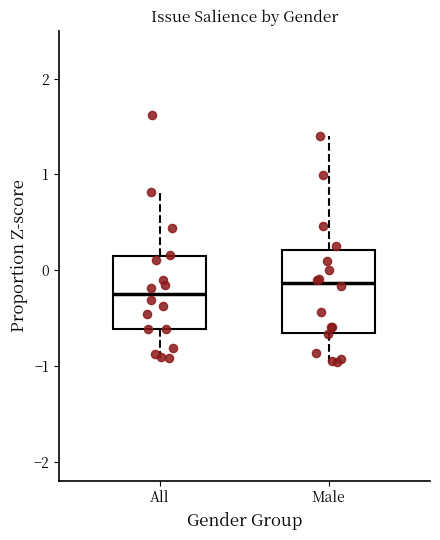

Comparing the boxes themselves (not the whiskers), which one is the tallest?

Male